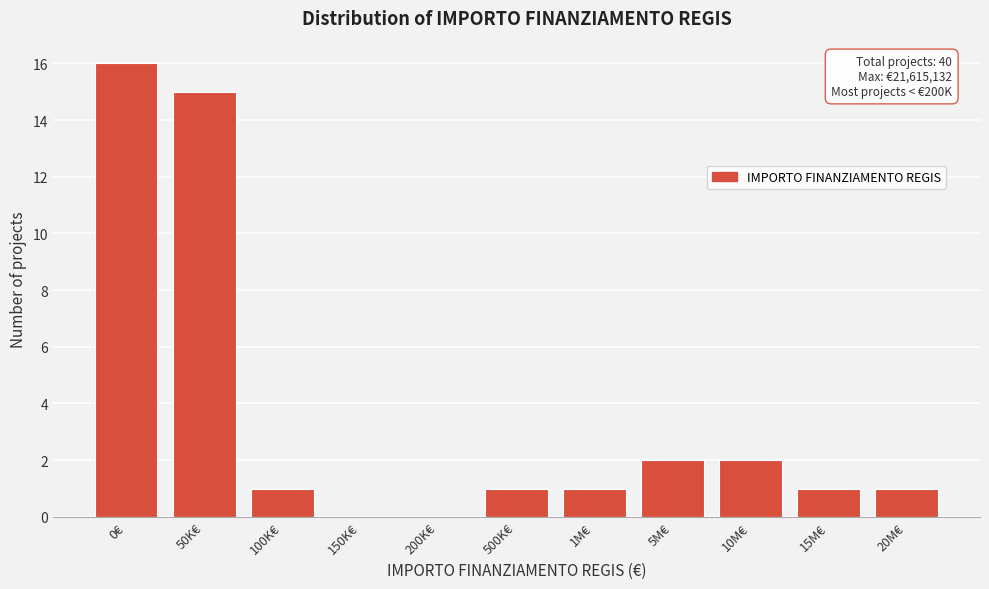

Reading left to right, list all the values displayed in this chart.

0€=16	50K€=15	100K€=1	150K€=0	200K€=0	500K€=1	1M€=1	5M€=2	10M€=2	15M€=1	20M€=1